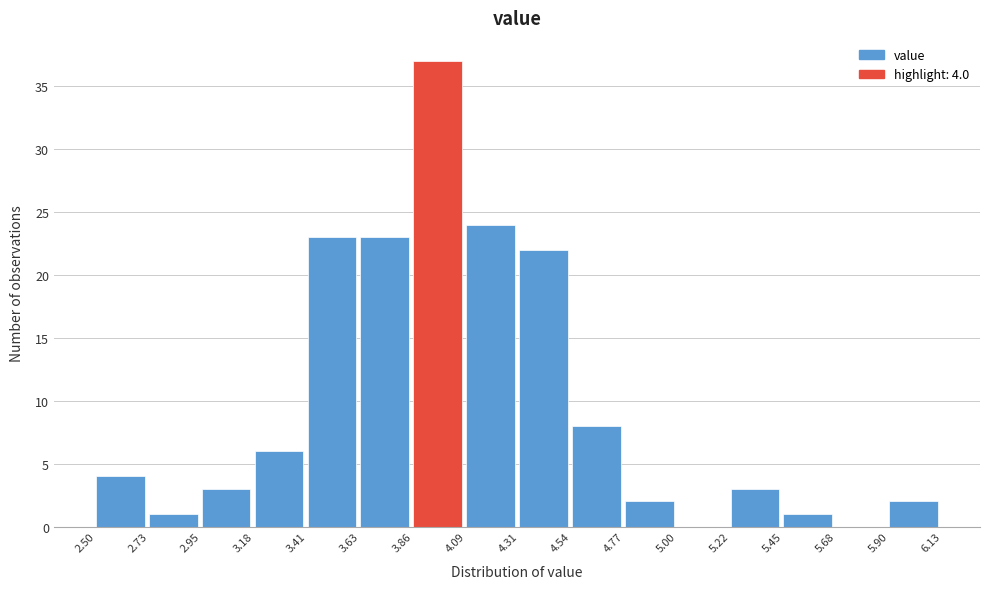

Over which range of the x-axis is the bar tallest?

3.86 to 4.09